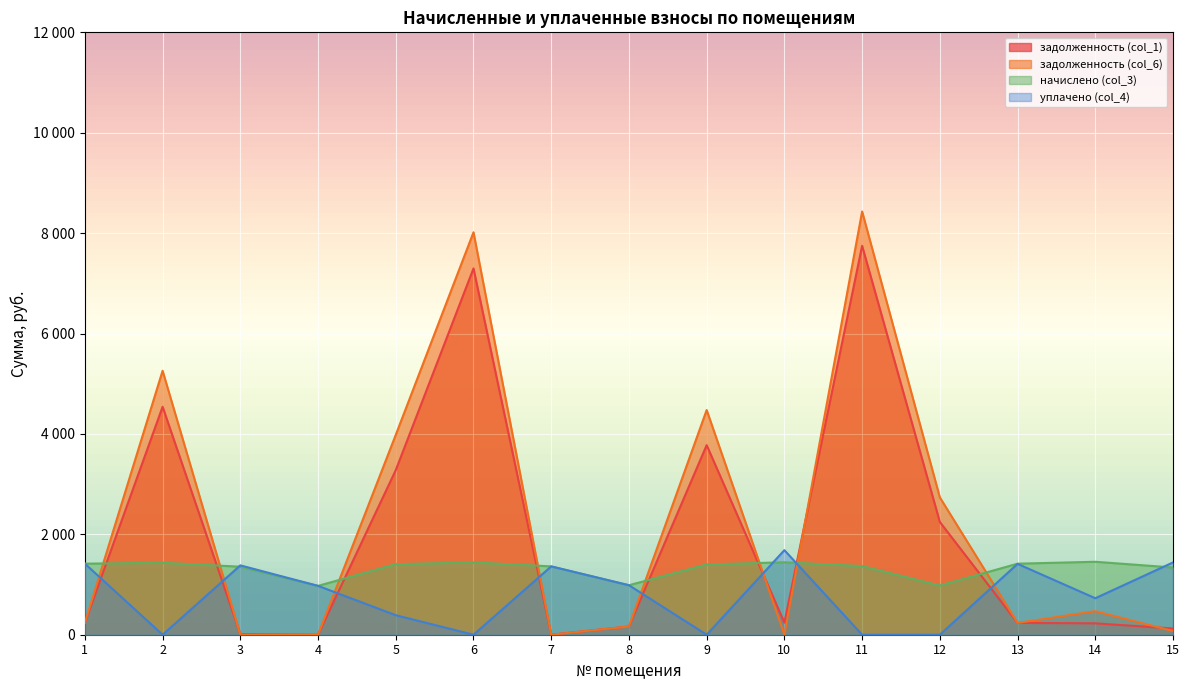

At which category does the chart reach its minimum across all series?

4